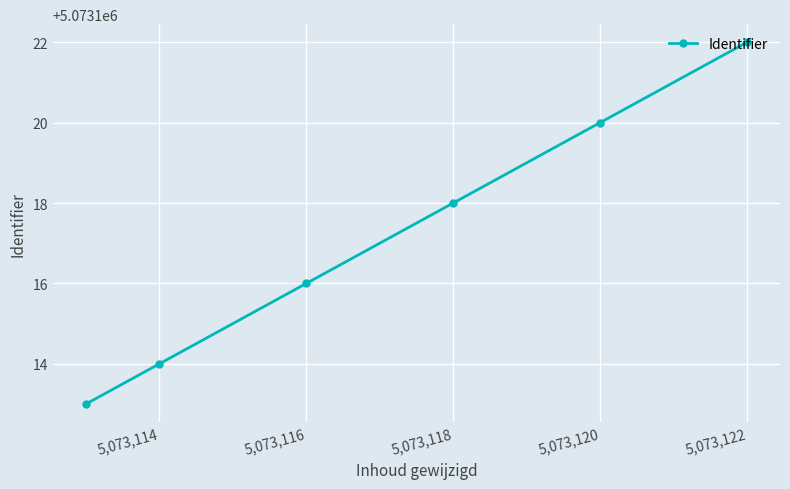

What is the value of the 2nd point from the left?

5073114